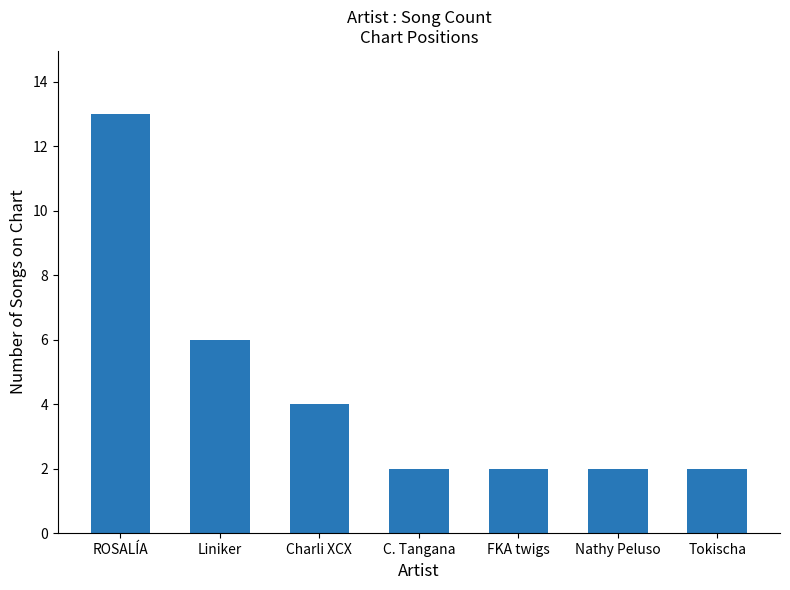

Count the number of categories in the chart.

7